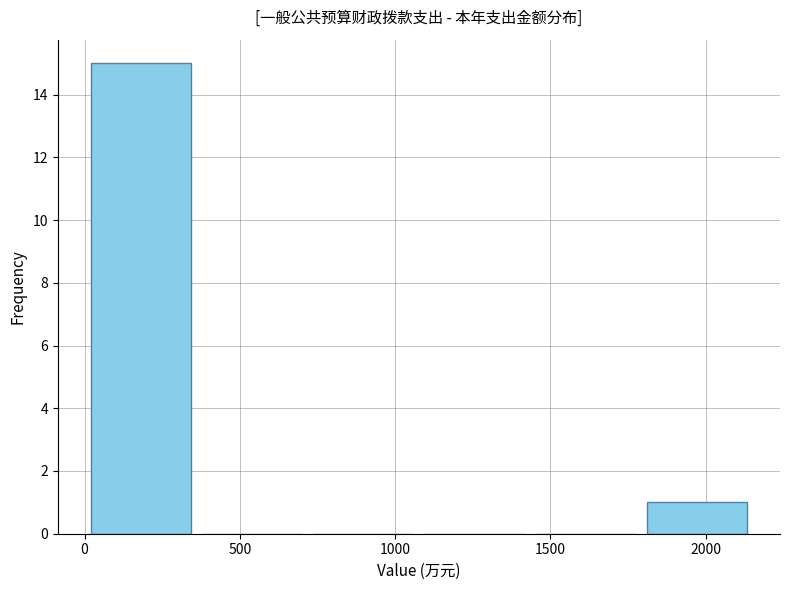

How tall is the bar that spans 1800 to 2150 on the x-axis? Neither the bar edges nor the heights are printed on the chart, so give them approximately, as read against the axes.

1